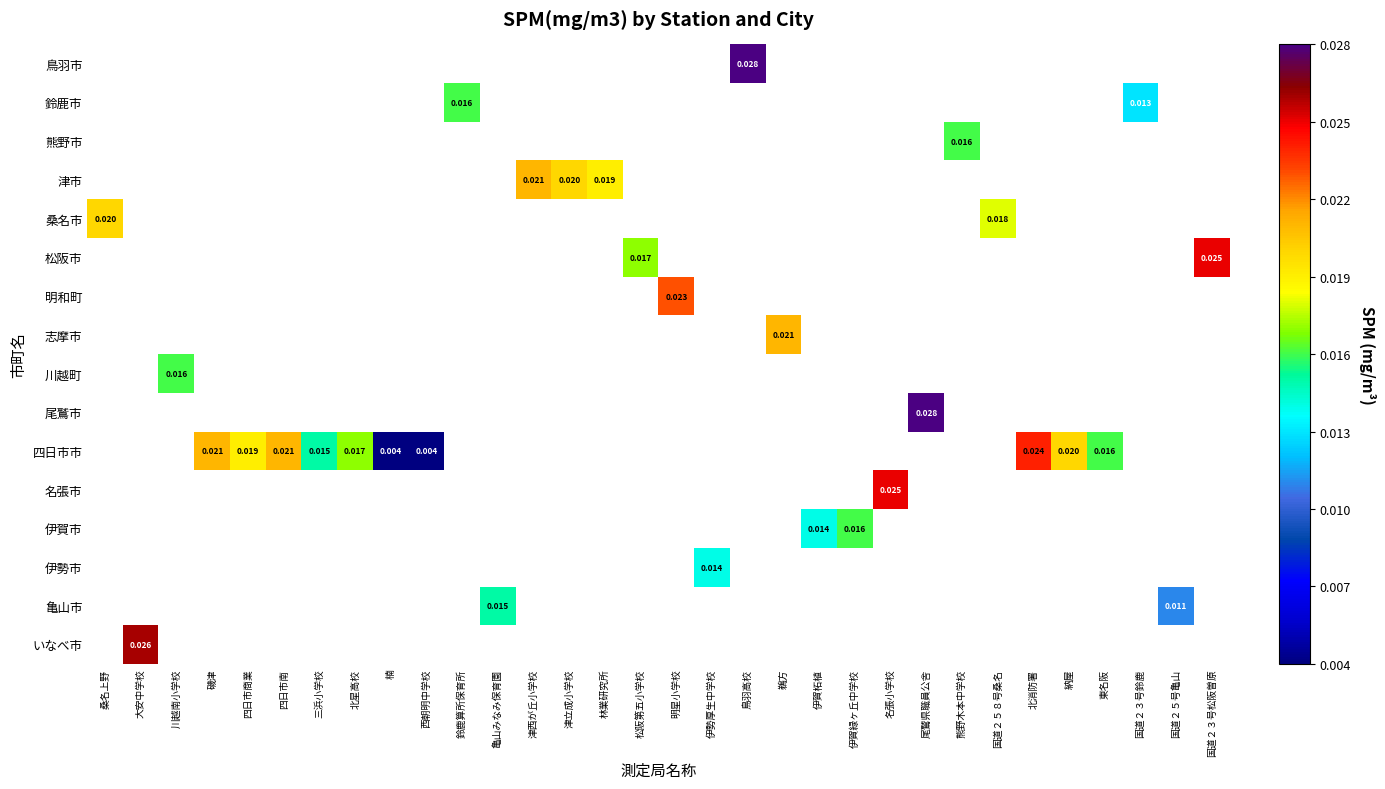

Which has a higher value, 林業研究所 or 納屋?

納屋